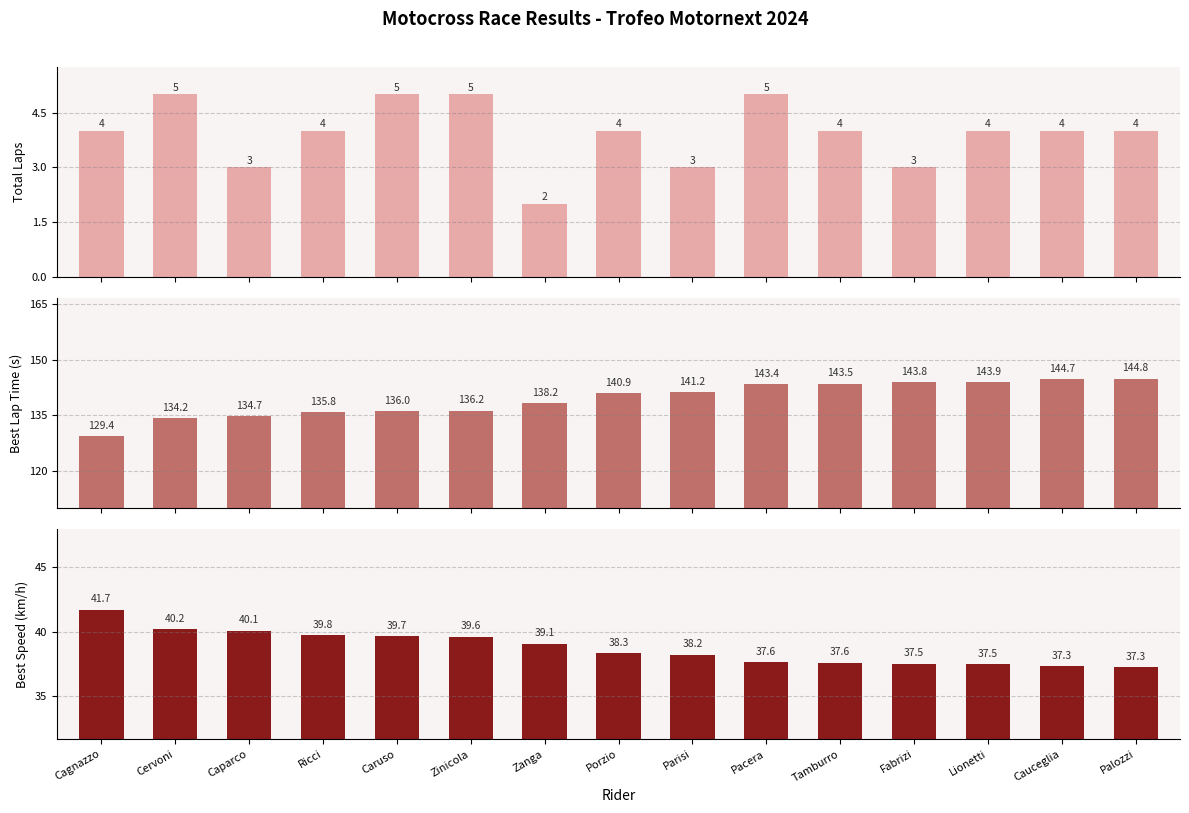

What is the label of the 8th bar from the left?

Porzio